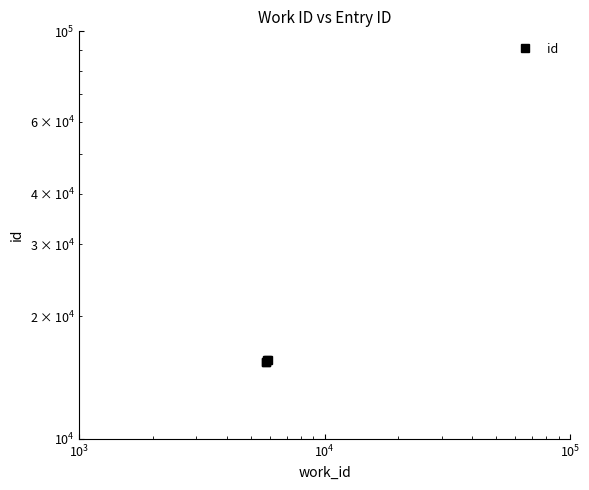

The chart shows a value of 26848 at $\mathdefault{10^{3}}$. True or false?

False